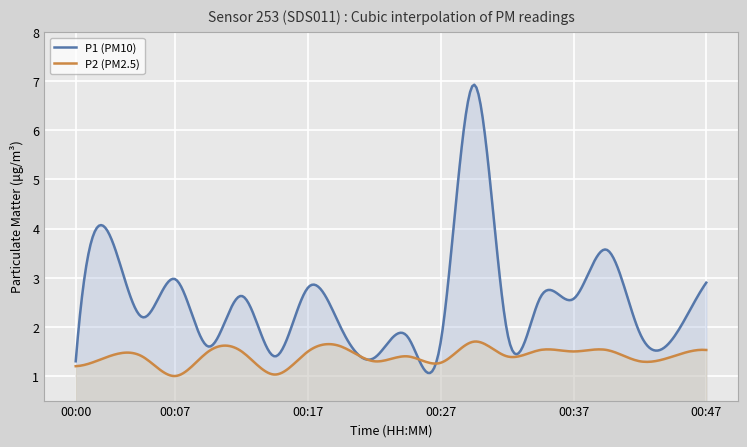

Reading left to right, what are all the values shown in this chart?

P1: 1.3	3.9	2.2	3.0	1.6	2.6	1.4	2.8	2.0	1.4	1.8	1.7	6.9	1.9	2.6	2.6	3.6	1.9	1.8	2.9
P2: 1.2	1.4	1.4	1.0	1.5	1.5	1.0	1.5	1.6	1.3	1.4	1.3	1.7	1.4	1.5	1.5	1.5	1.3	1.4	1.5